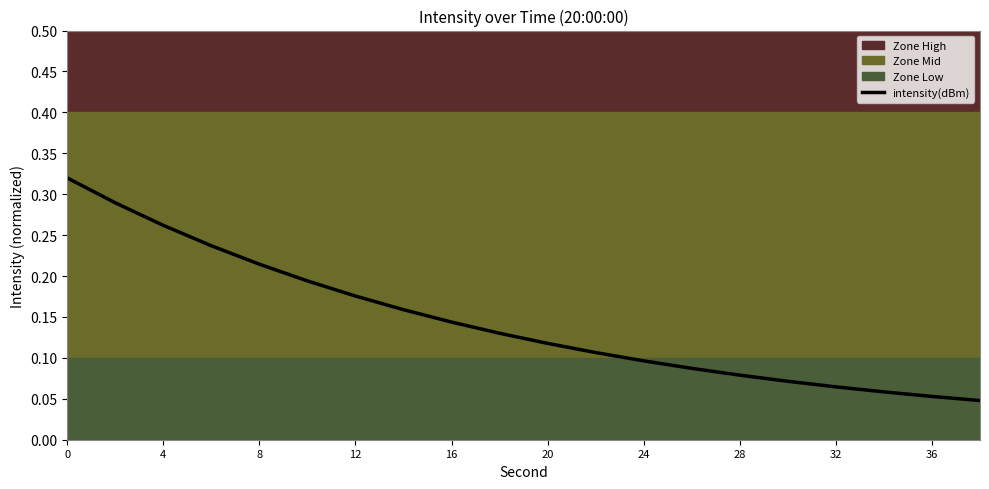

Is it true that intensity(dBm) equals 0.0 at 28?

False